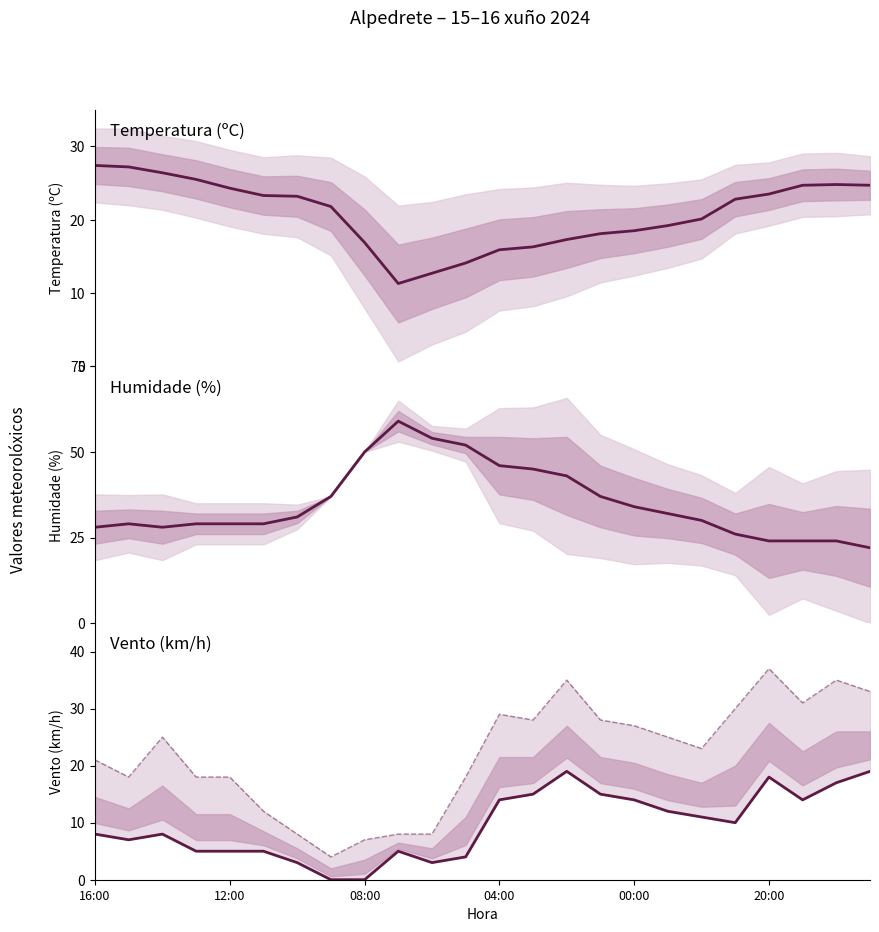

Which series has the largest total across all categories?

Humidade (%)